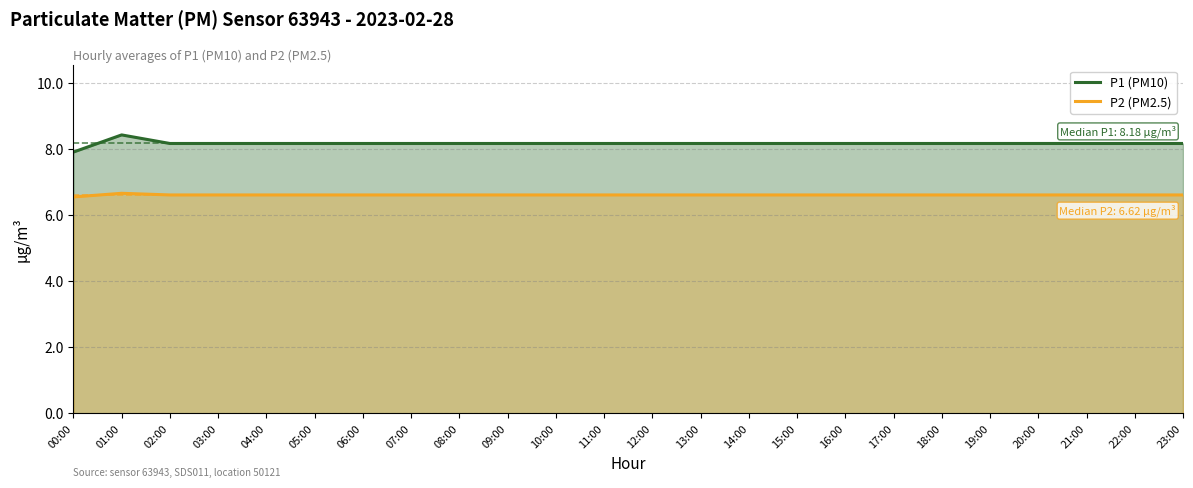

What is the value of the P1 (PM10) point at the 11th from the left?

8.2